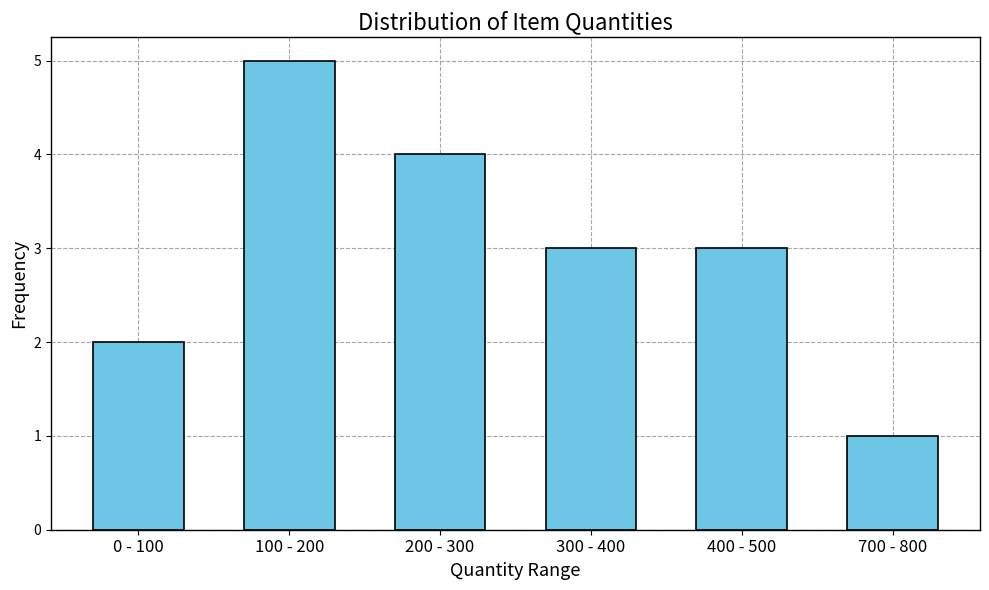

Reading left to right, what are all the values shown in this chart?

2	5	4	3	3	1